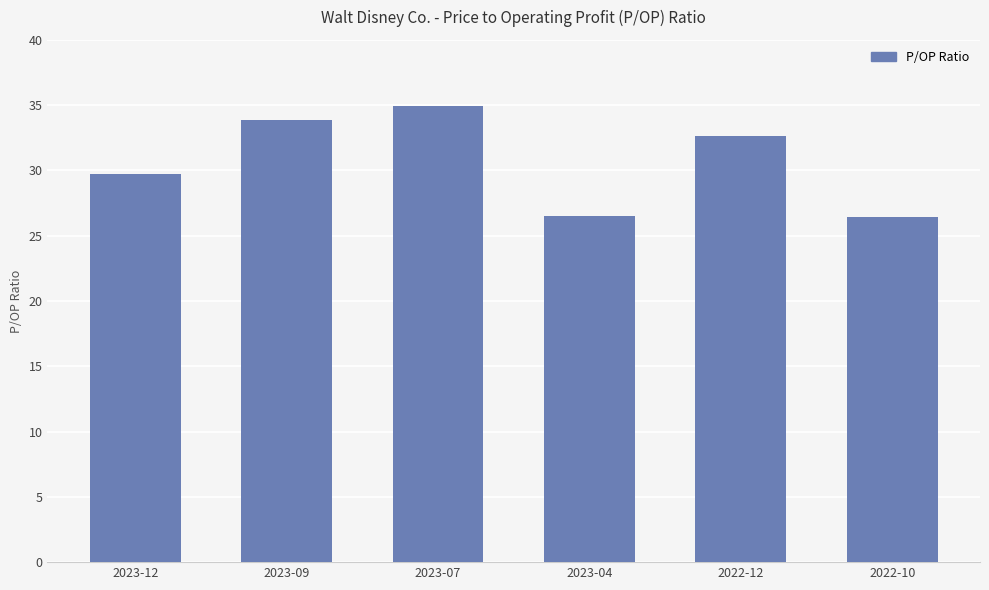

What is the average value?

30.7